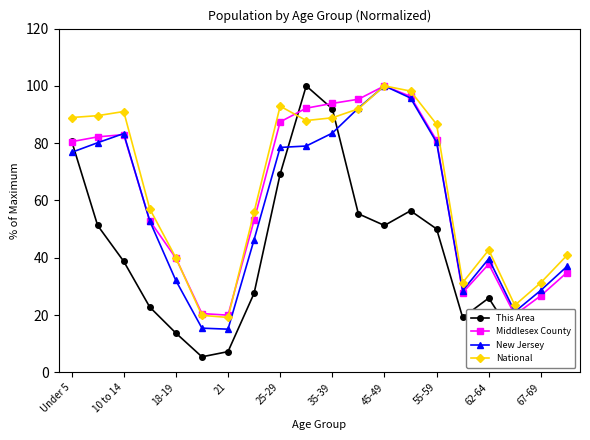

What is the lowest value of the This Area series?

5.4